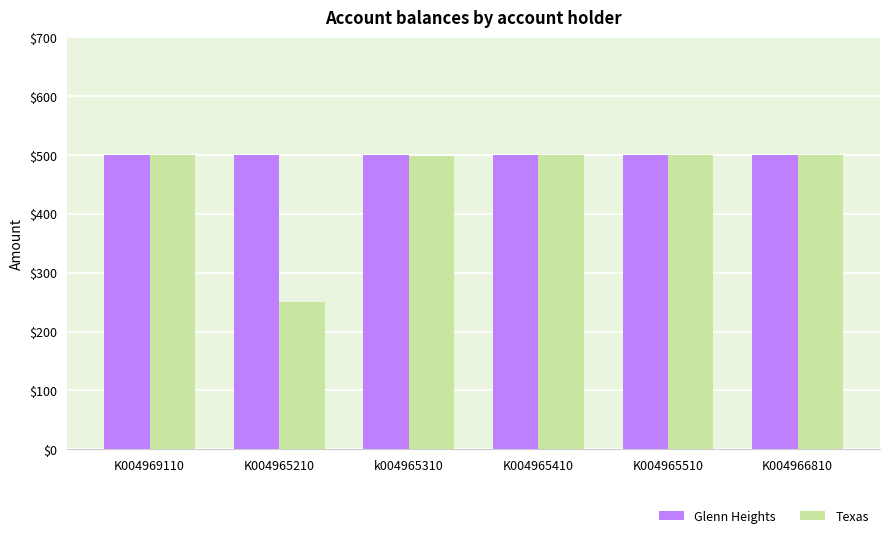

List the series in order of their overall mean, highest first.

Glenn Heights, Texas